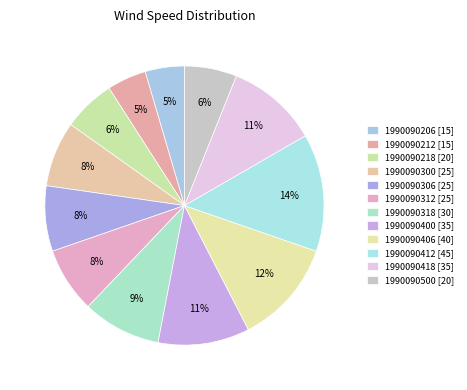

Rank the categories by value from lowest to highest.

1990090206, 1990090212, 1990090218, 1990090500, 1990090300, 1990090306, 1990090312, 1990090318, 1990090400, 1990090418, 1990090406, 1990090412